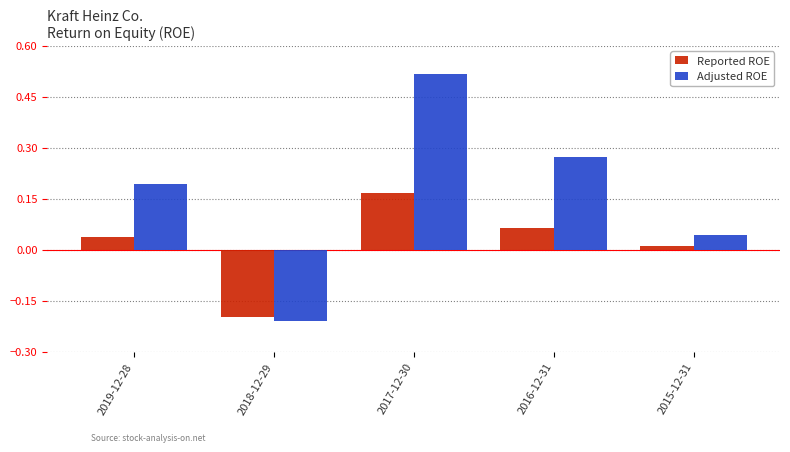

At which label does Reported ROE first exceed 0?

2019-12-28